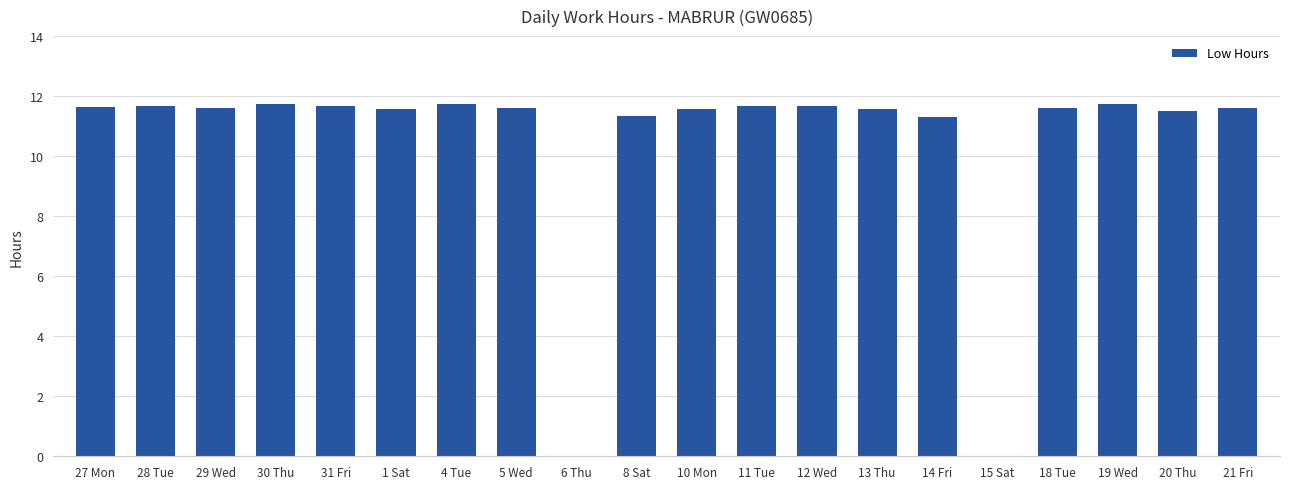

What is the greatest value displayed?

11.8